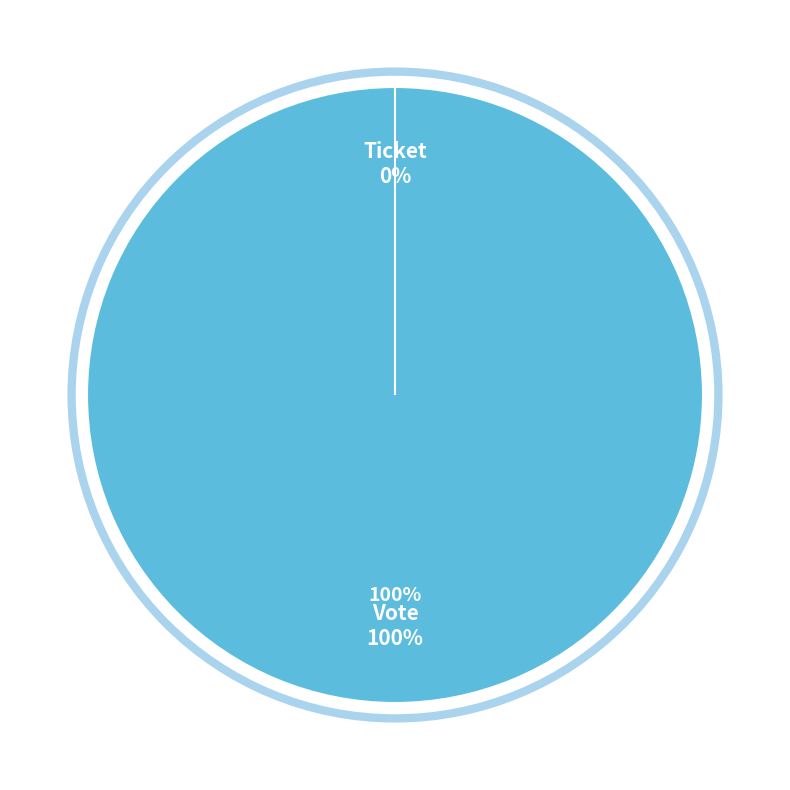

Is there any slice that represents more than half of the pie?

Yes